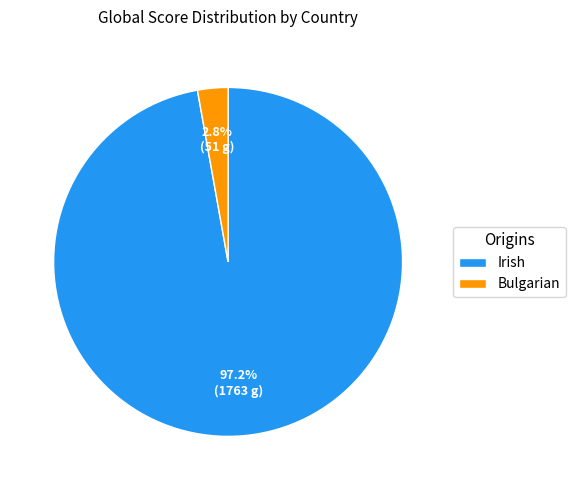

Does any single category account for the majority?

Yes